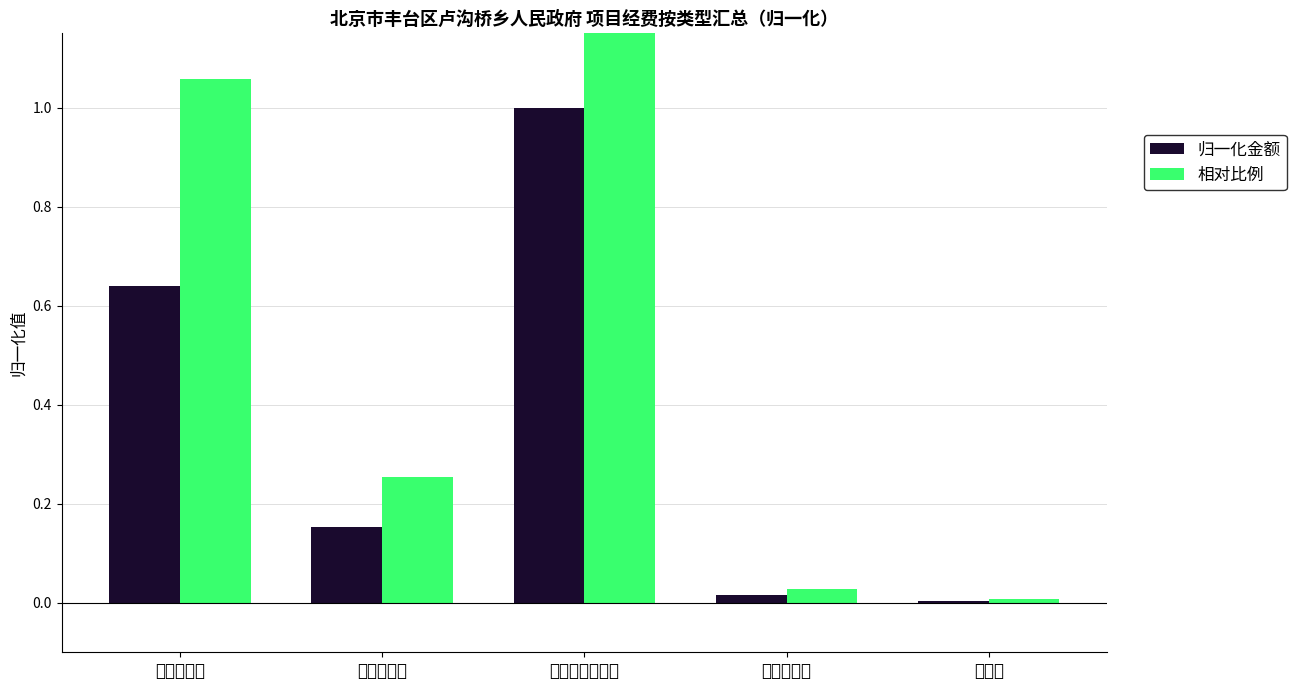

Reading left to right, what are all the values shown in this chart?

归一化金额: 社会保障类=0.6	人员聘用类=0.2	环境综合整治类=1.0	宣传活动类=0.0	房租类=0.0
相对比例: 社会保障类=1.1	人员聘用类=0.3	环境综合整治类=1.7	宣传活动类=0.0	房租类=0.0